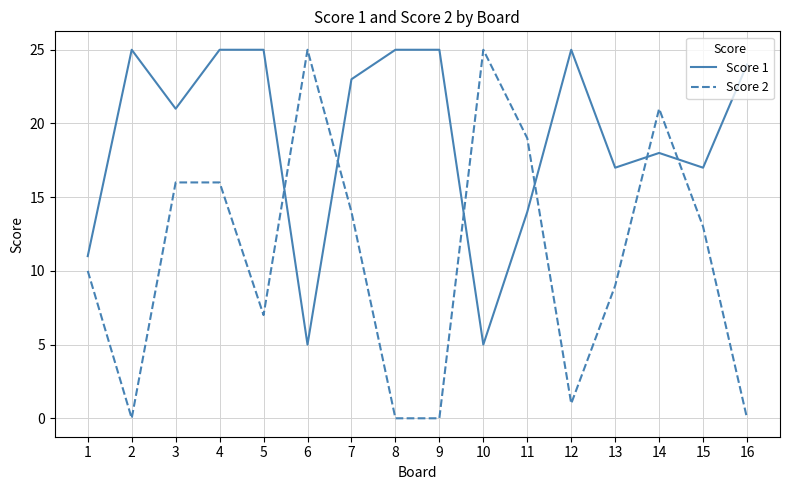

At 7, list the series in order from smallest to largest.

Score 2, Score 1